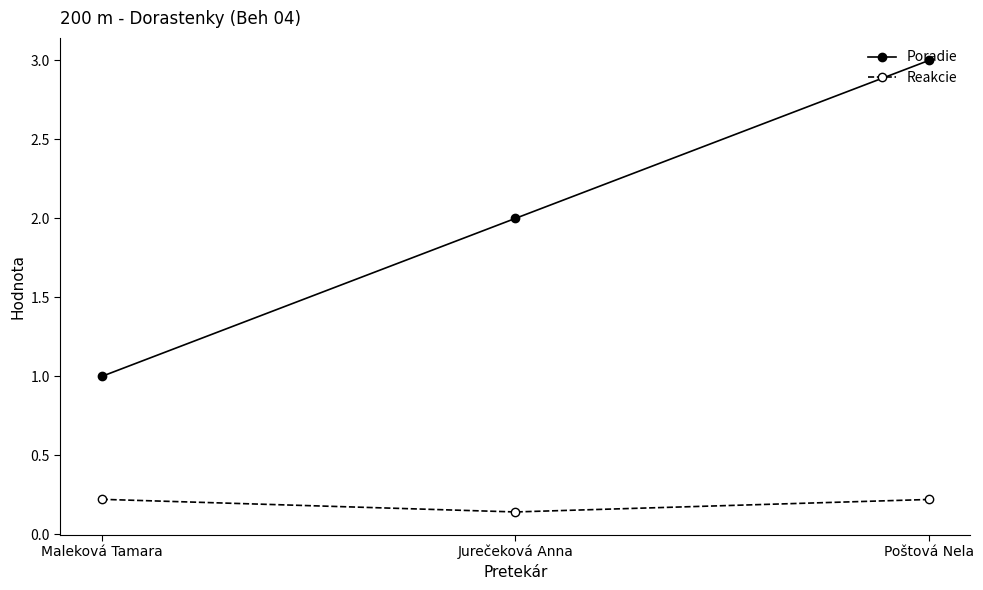

Which label corresponds to the largest value in the chart?

Poštová Nela